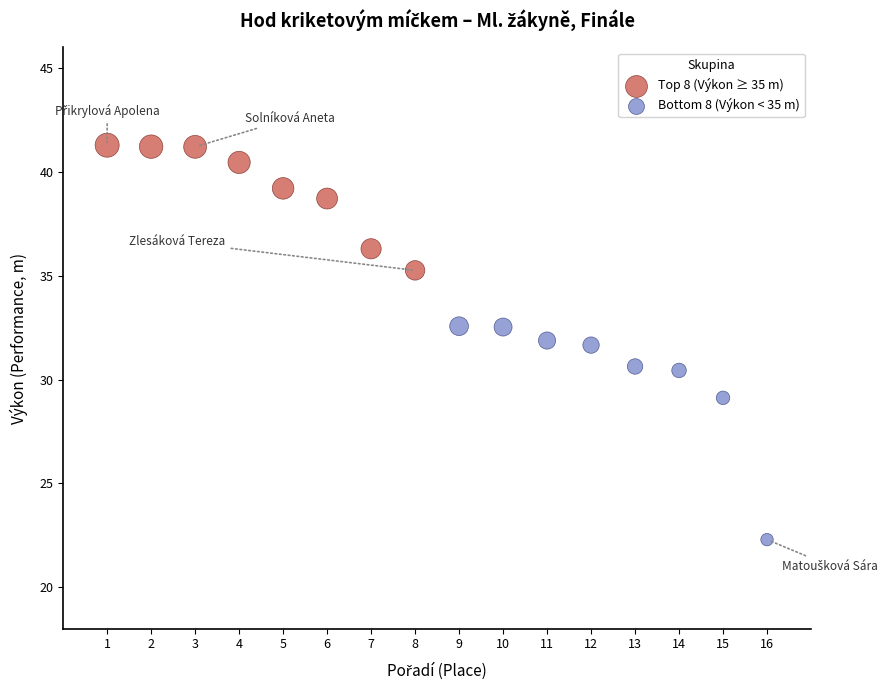

Which series contains the highest Y value?

Top 8 (Výkon ≥ 35 m)